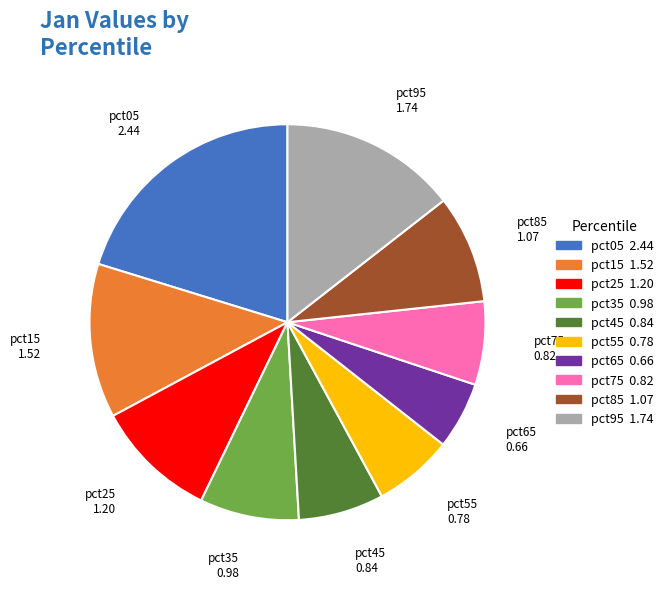

Is there any slice that represents more than half of the pie?

No